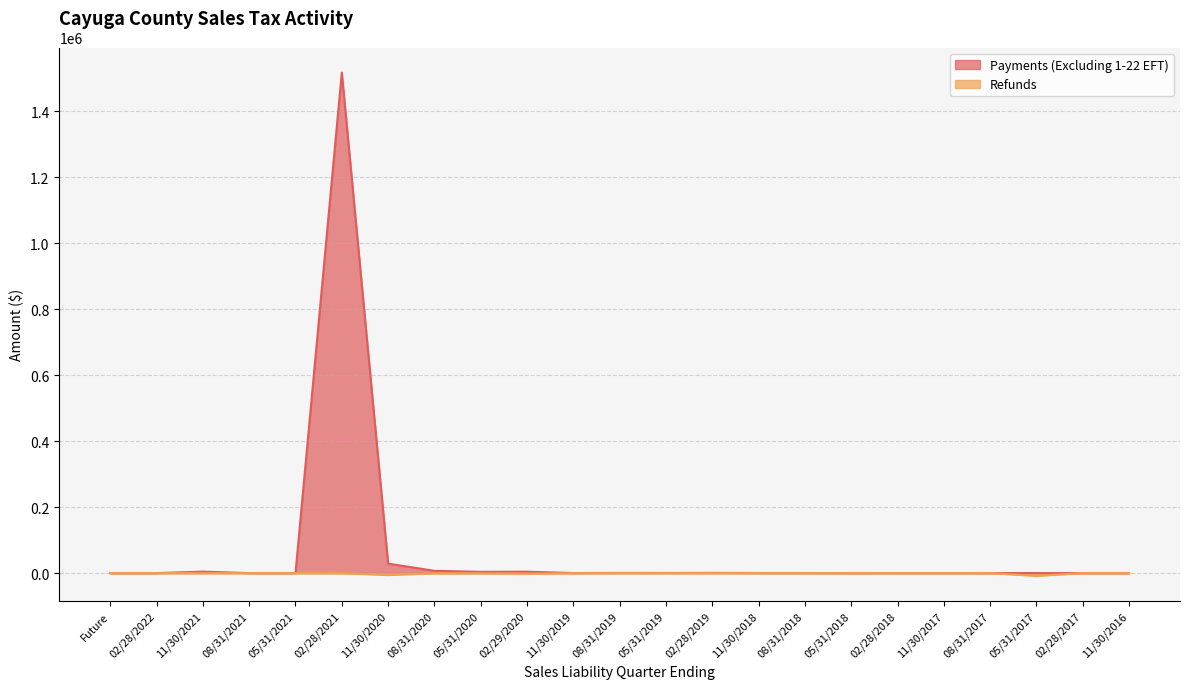

True or false: Refunds and Payments (Excluding 1-22 EFT) cross at least once.

False